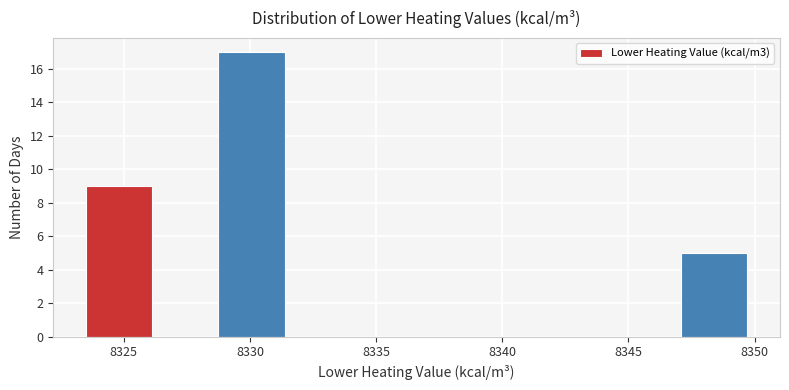

What is the height of the bar covering 8329.0 to 8331.5 on the x-axis? Neither the bar edges nor the heights are printed on the chart, so give them approximately, as read against the axes.

17